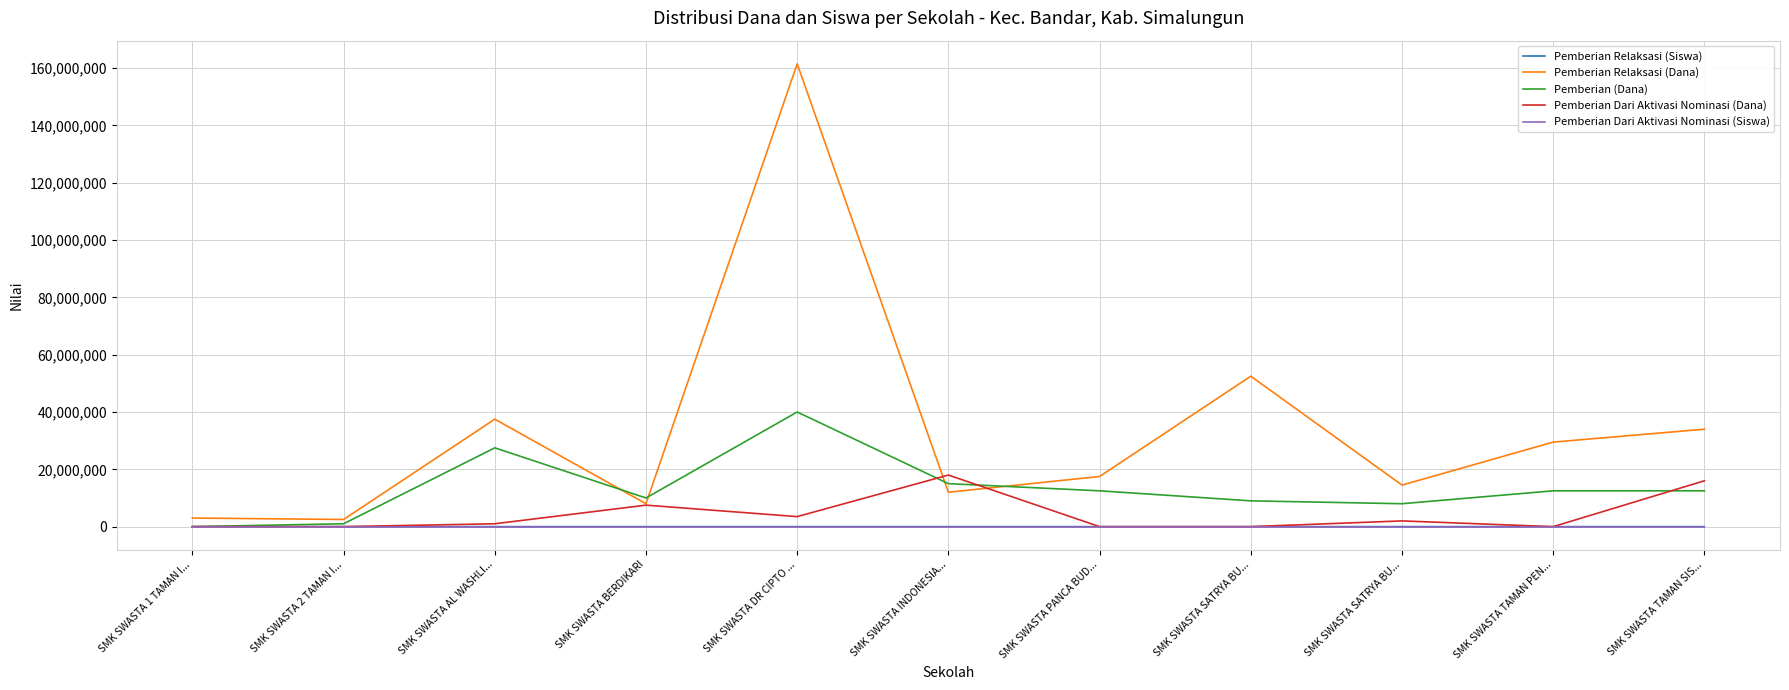

How many times do Pemberian Relaksasi (Siswa) and Pemberian Dari Aktivasi Nominasi (Siswa) cross each other?

2